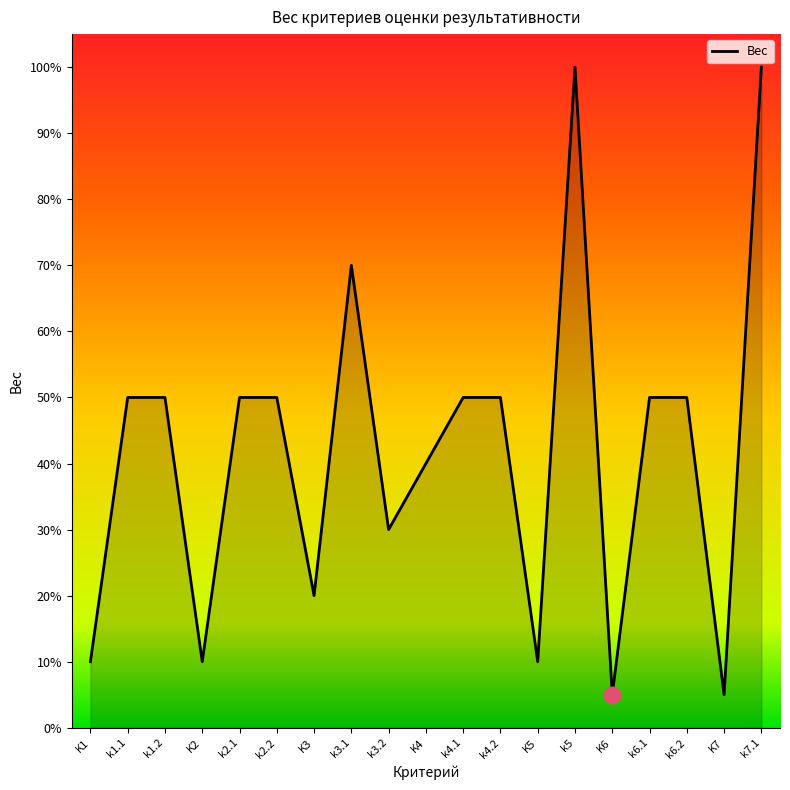

Is this an area chart (filled region under the line)?

Yes